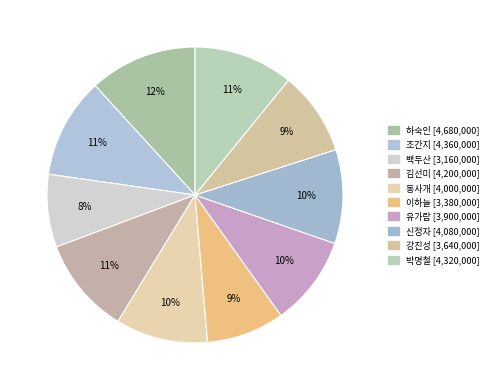

Do 하숙인 and 박명철 together represent more than half of the pie?

No